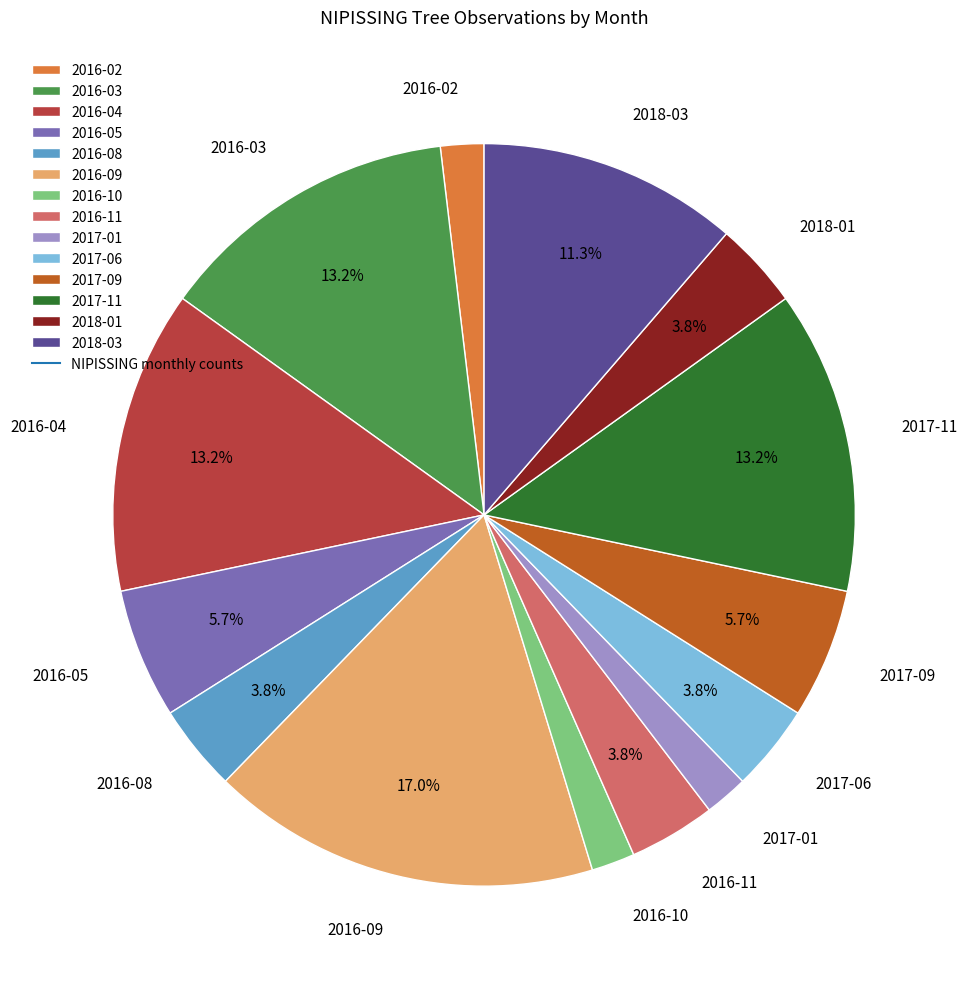

What is the largest slice in the pie chart?

2016-09